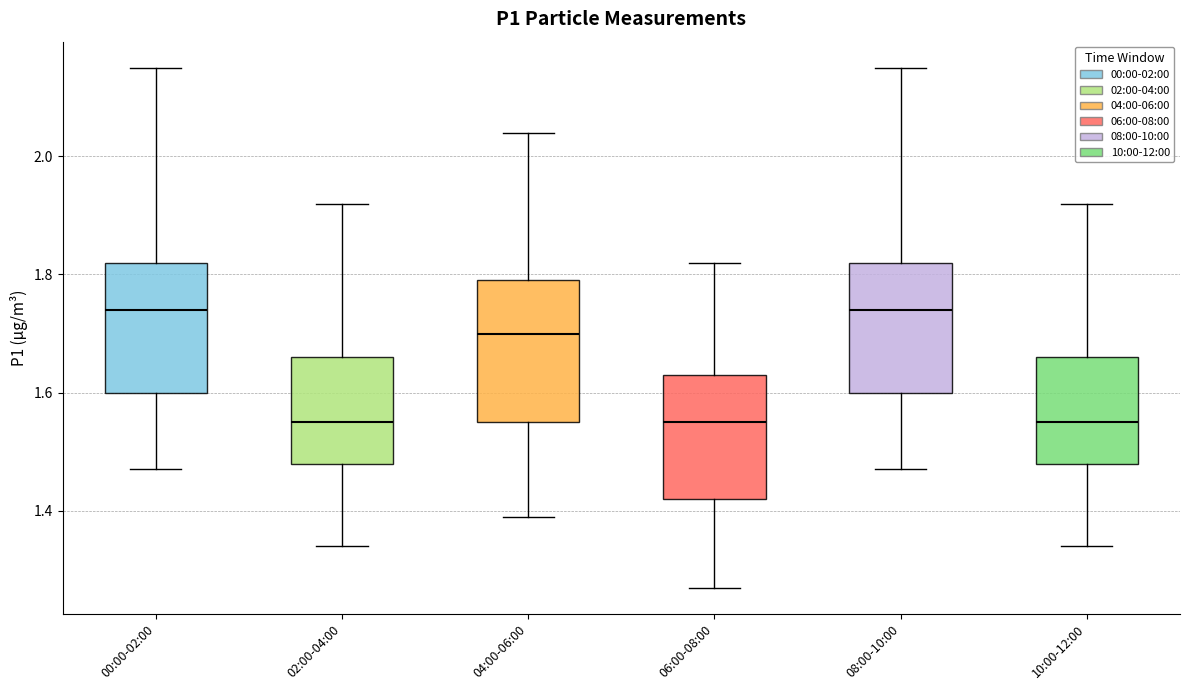

Which box is the tallest, from its lower edge to its upper edge?

04:00-06:00